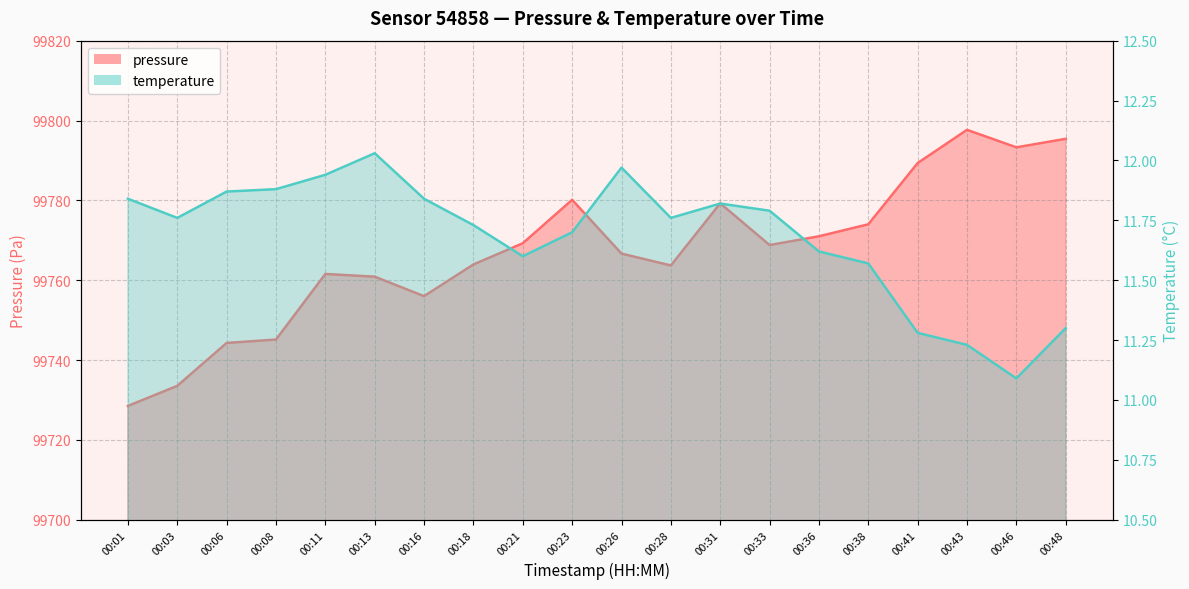

What is the difference between the pressure values at 00:33 and 00:28?

5.1